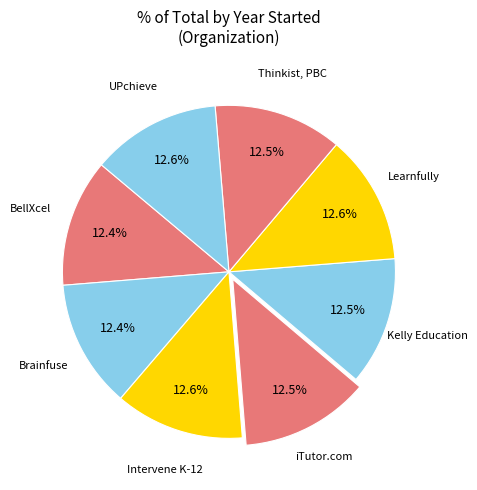

How many segments does this pie chart have?

8